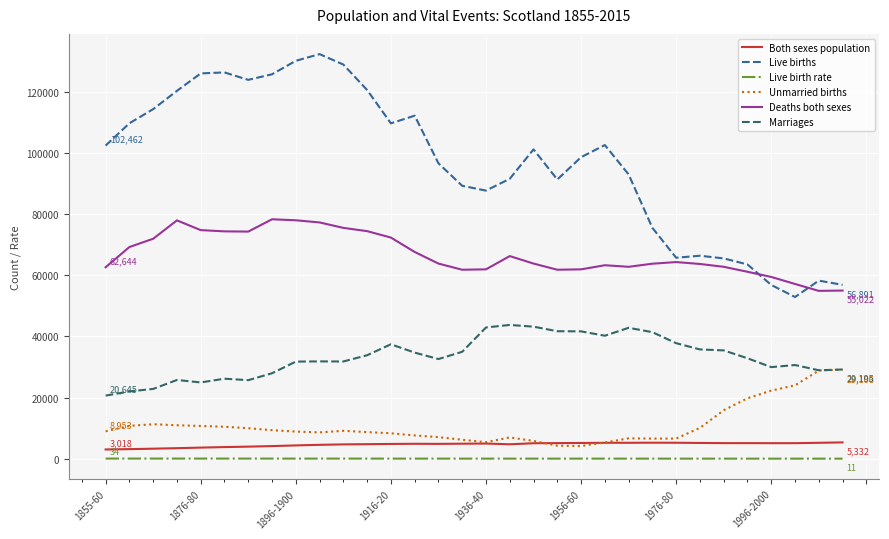

Which series has the largest total across all categories?

Live births